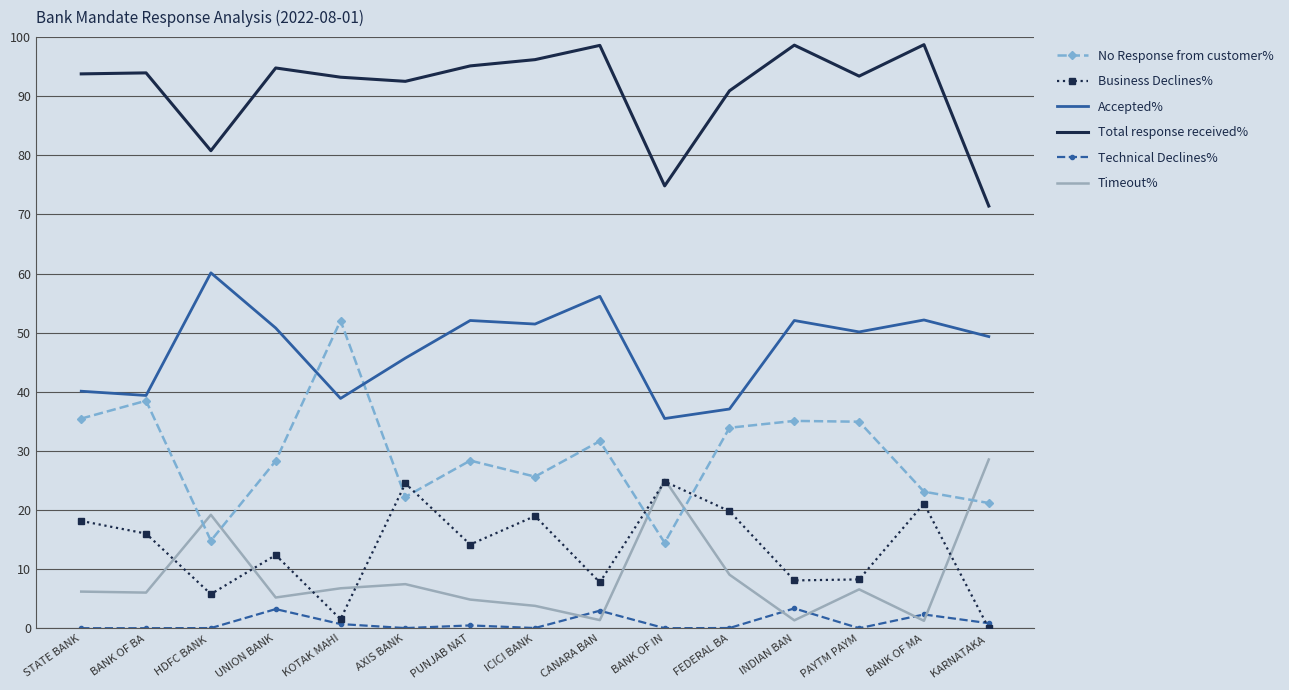

At HDFC BANK , list the series in order from largest to smallest.

Total response received%, Accepted%, Timeout%, No Response from customer%, Business Declines%, Technical Declines%